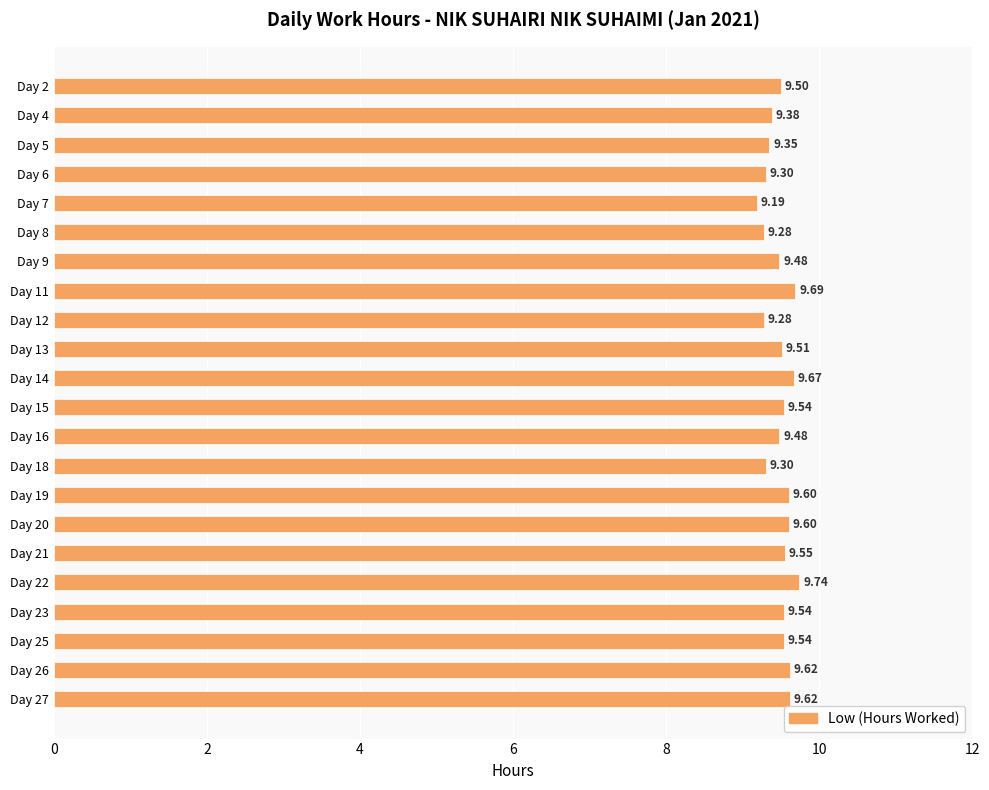

Between Day 25 and Day 6, which is larger?

Day 25